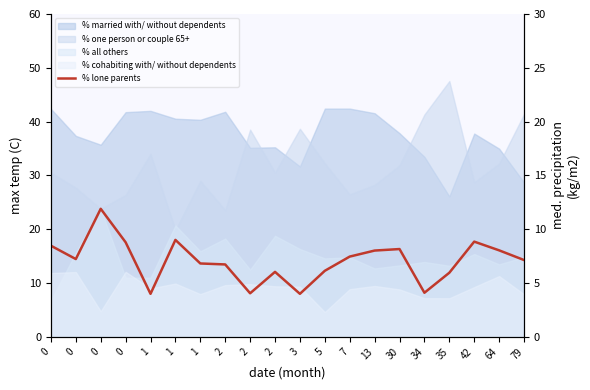

Reading left to right, list all the values displayed in this chart.

0=8.5	0=7.2	0=11.9	0=8.8	1=4.0	1=9.0	1=6.8	2=6.7	2=4.0	2=6.0	3=4.0	5=6.1	7=7.5	13=8.0	30=8.2	34=4.1	35=6.0	42=8.8	64=8.0	79=7.1